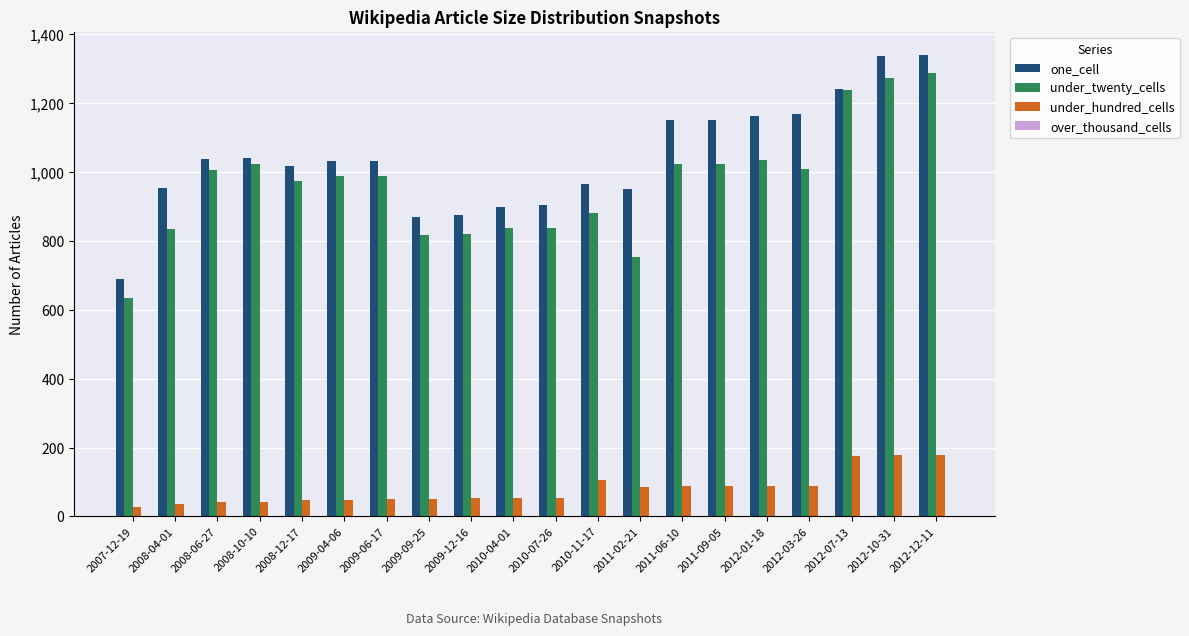

What is the difference between the maximum and minimum values in the one_cell series?

650